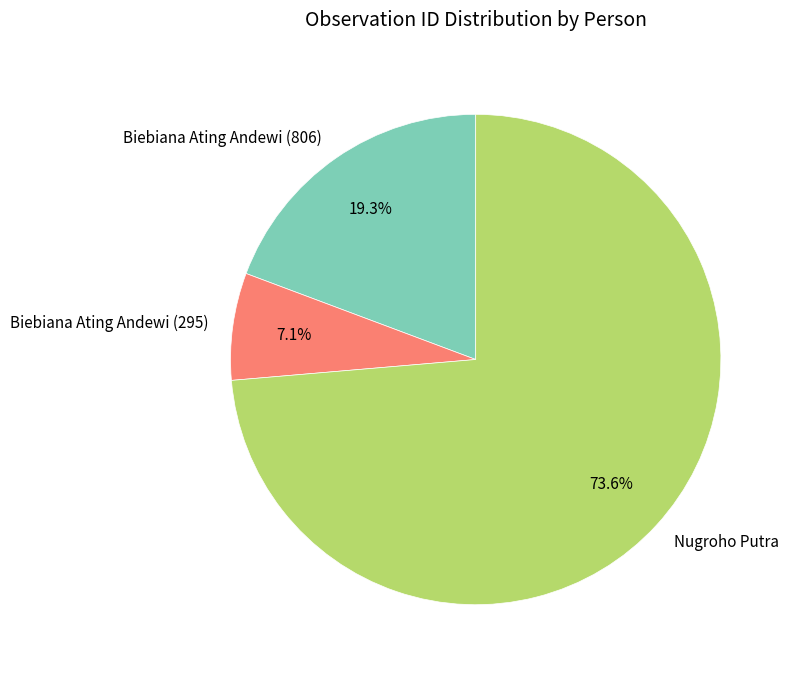

Which slice is the smallest?

Biebiana Ating Andewi (295)